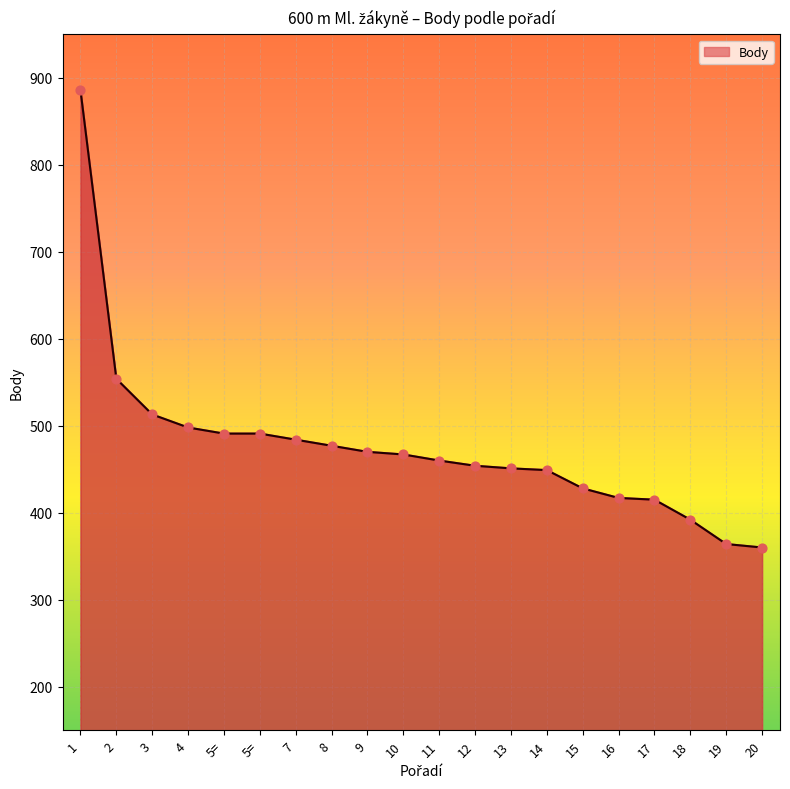

Which has a higher value, 3 or 17?

3